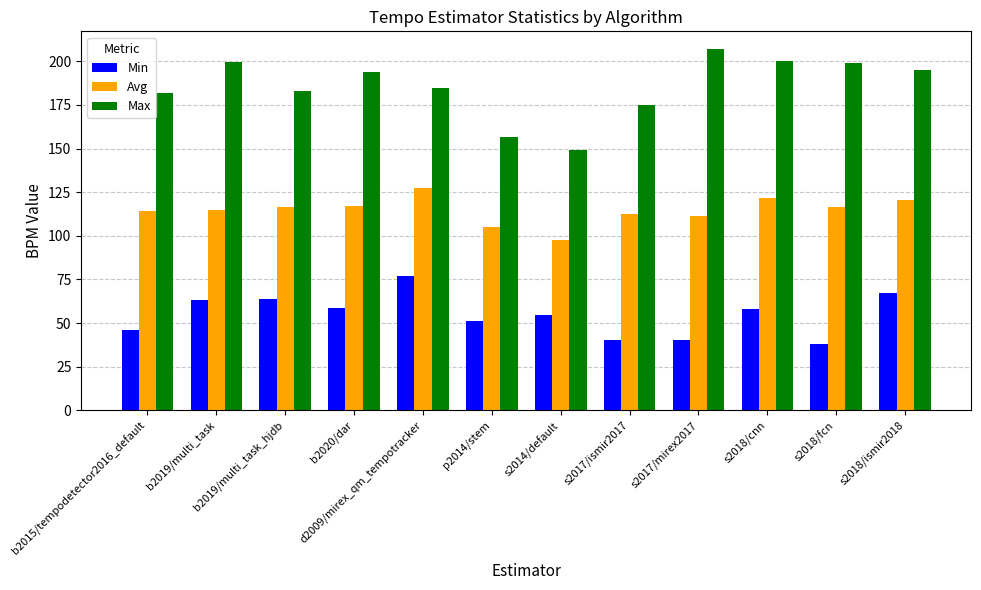

The value of Avg at d2009/mirex_qm_tempotracker is 209.3. True or false?

False